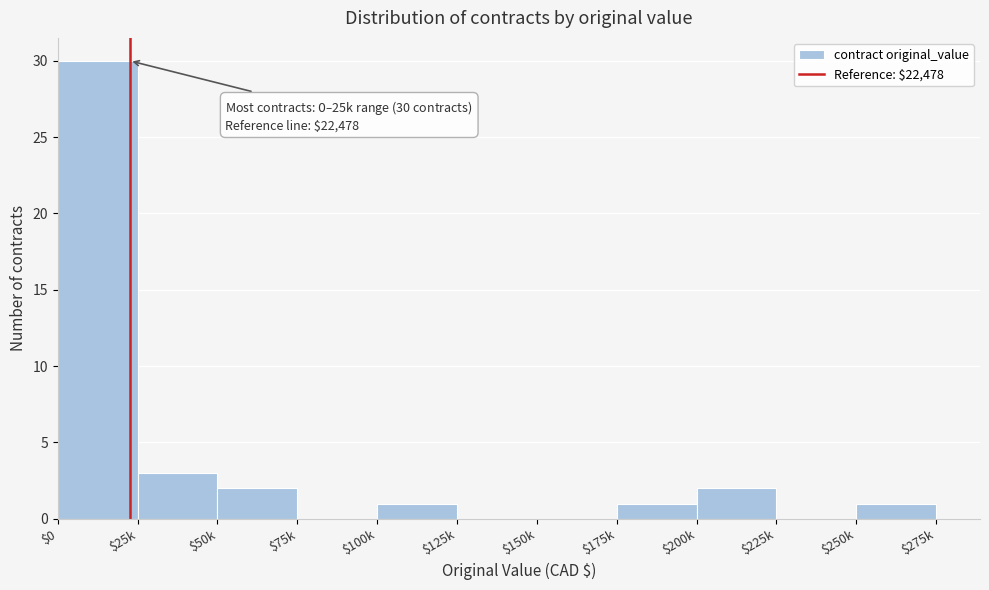

What is the greatest value displayed?

30